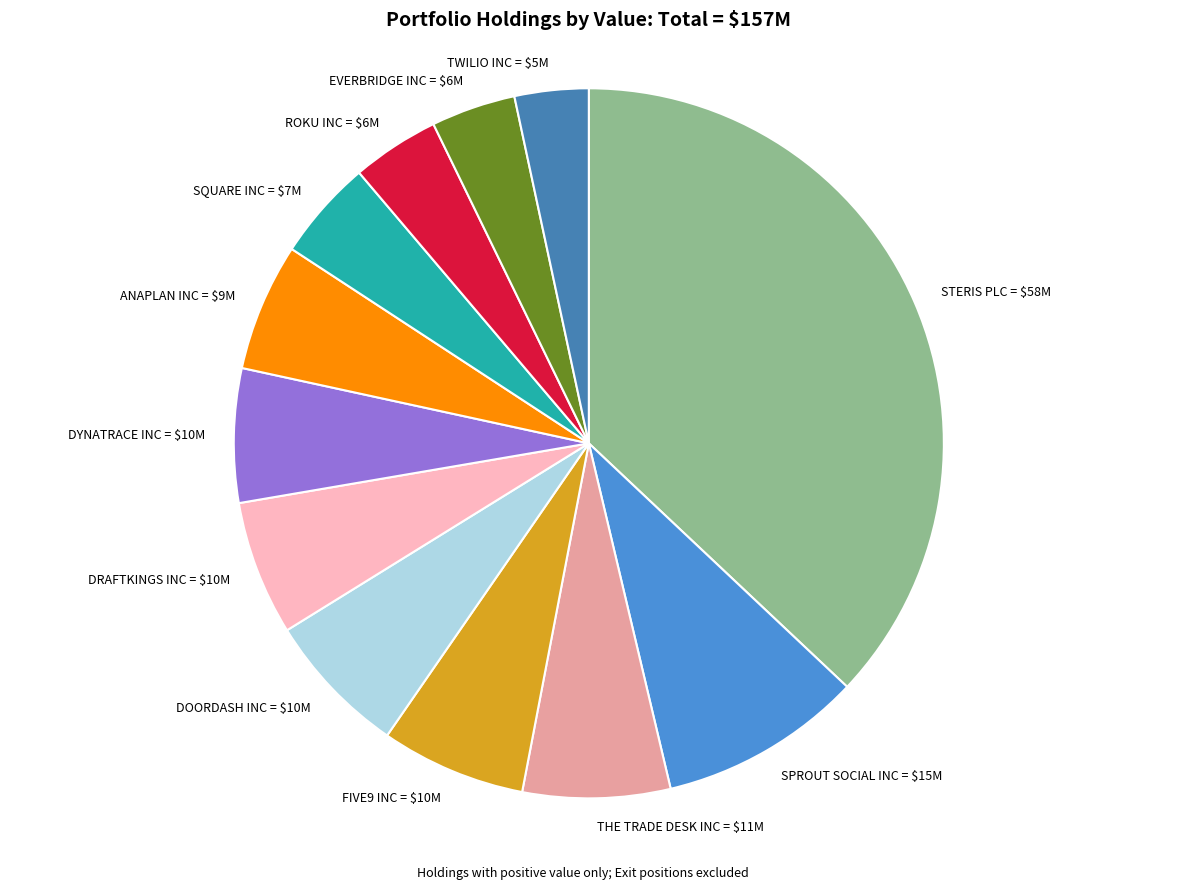

How many segments does this pie chart have?

12